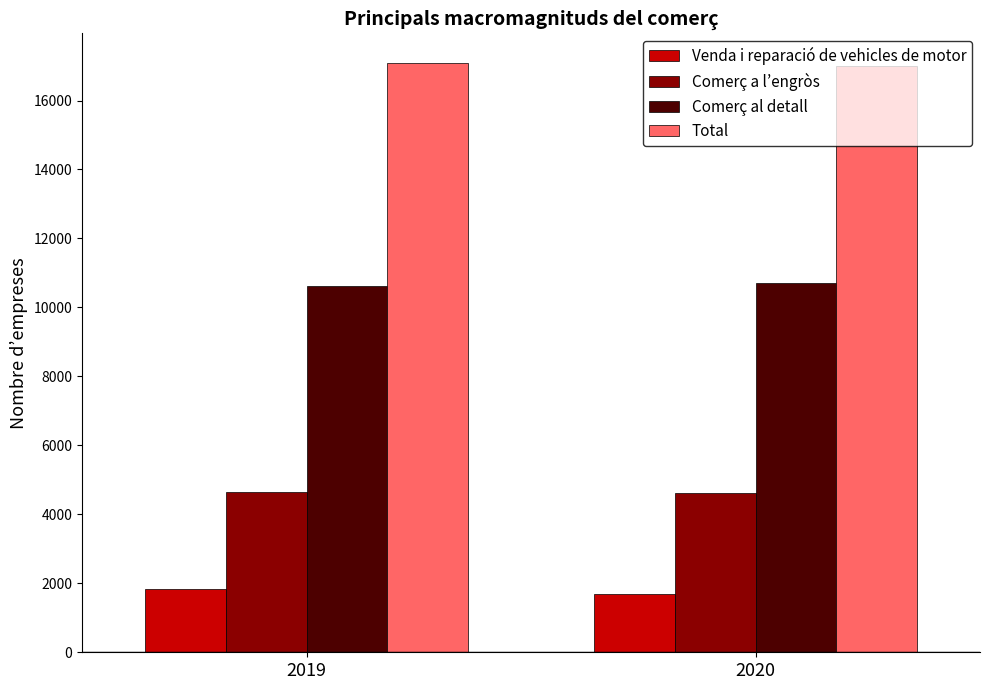

Rank the series at 2020 from highest to lowest value.

Total, Comerç al detall, Comerç a l’engròs, Venda i reparació de vehicles de motor